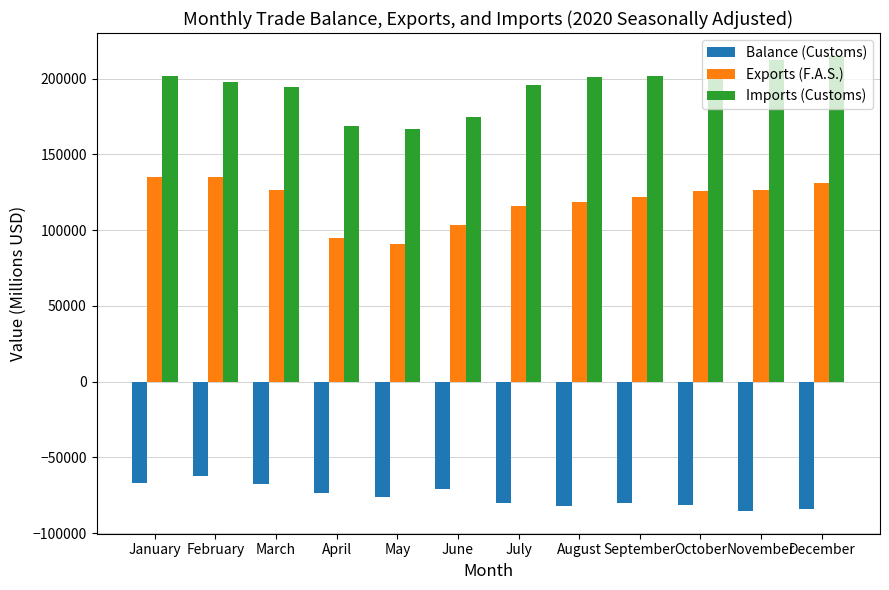

Rank the series by their average value, from lowest to highest.

Balance (Customs), Exports (F.A.S.), Imports (Customs)